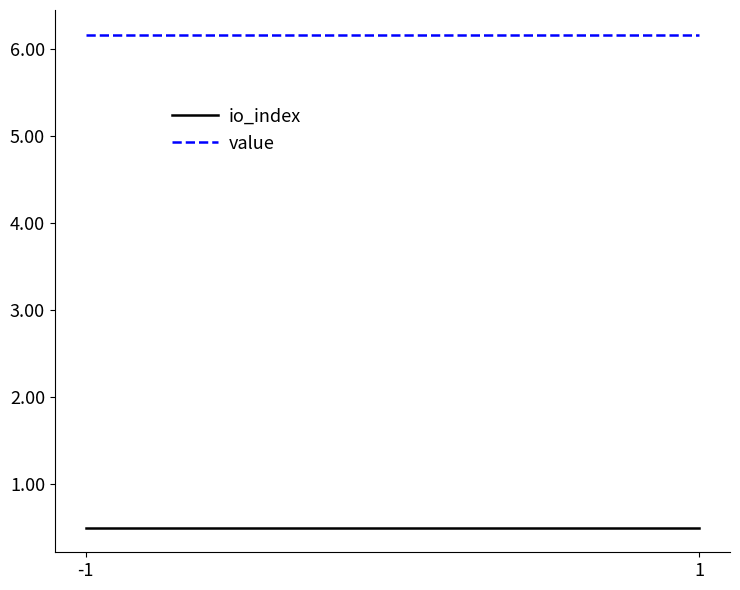

Reading left to right, transcribe all the data shown in this chart.

io_index: 0.5	0.5
value: 6.2	6.2